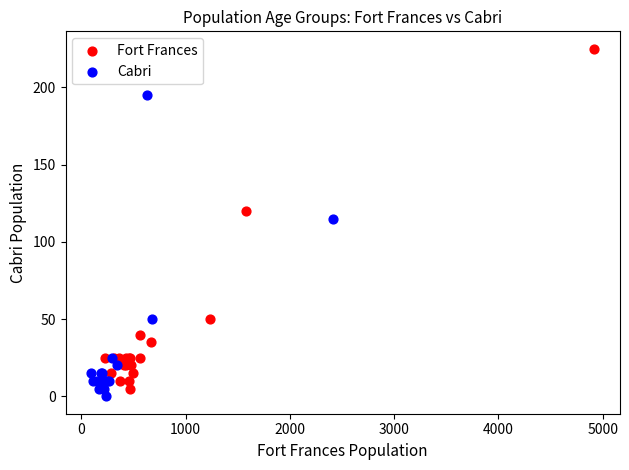

Which series contains the lowest Y value?

Cabri